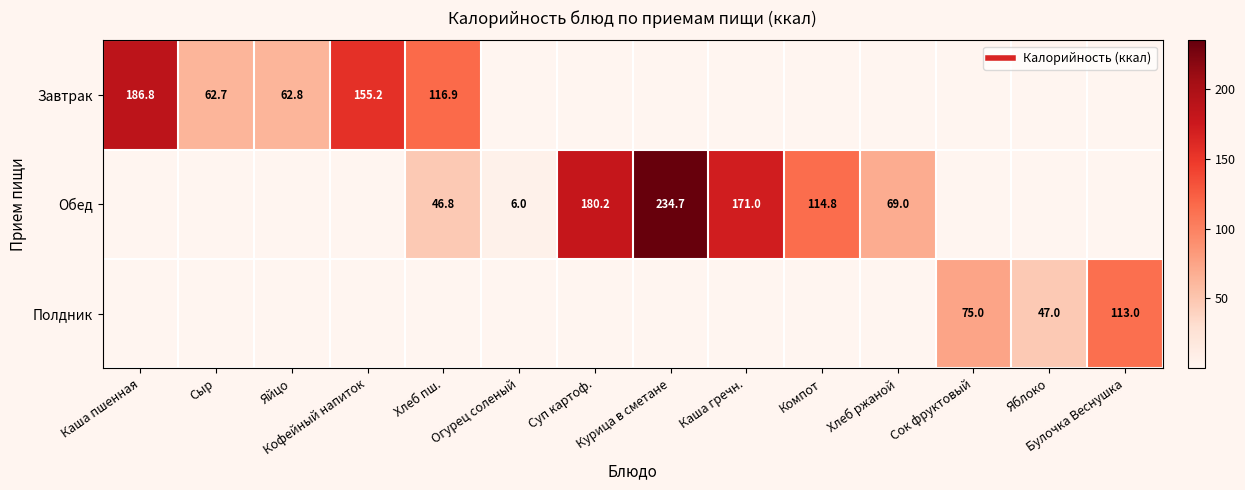

Is it true that Завтрак equals 0.0 at Компот?

True